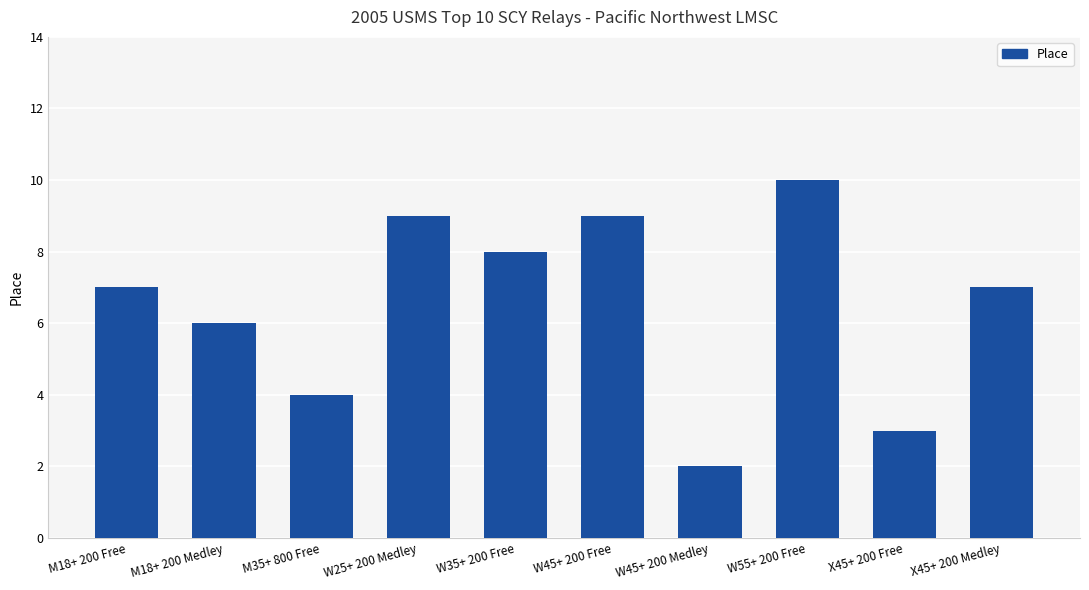

How many series are shown in this chart?

1